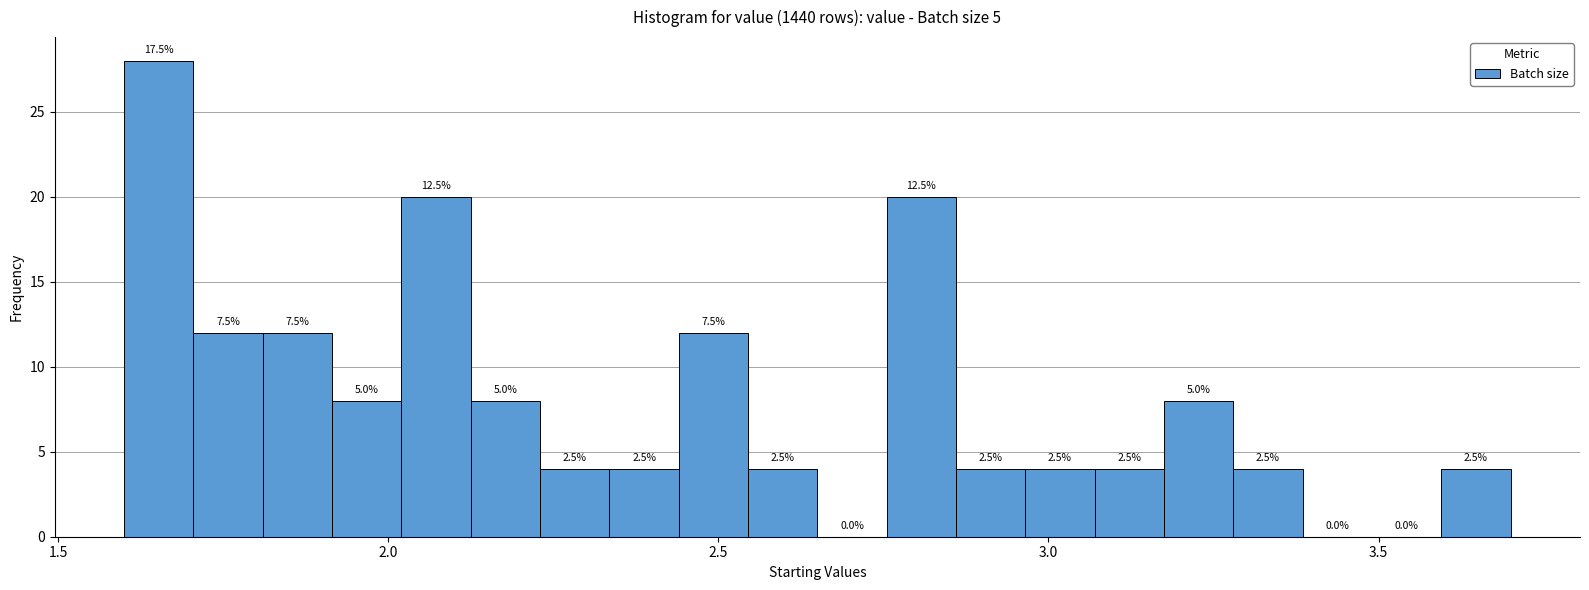

Read against the x-axis, roughly where is the centre of the tallest bar?

1.65